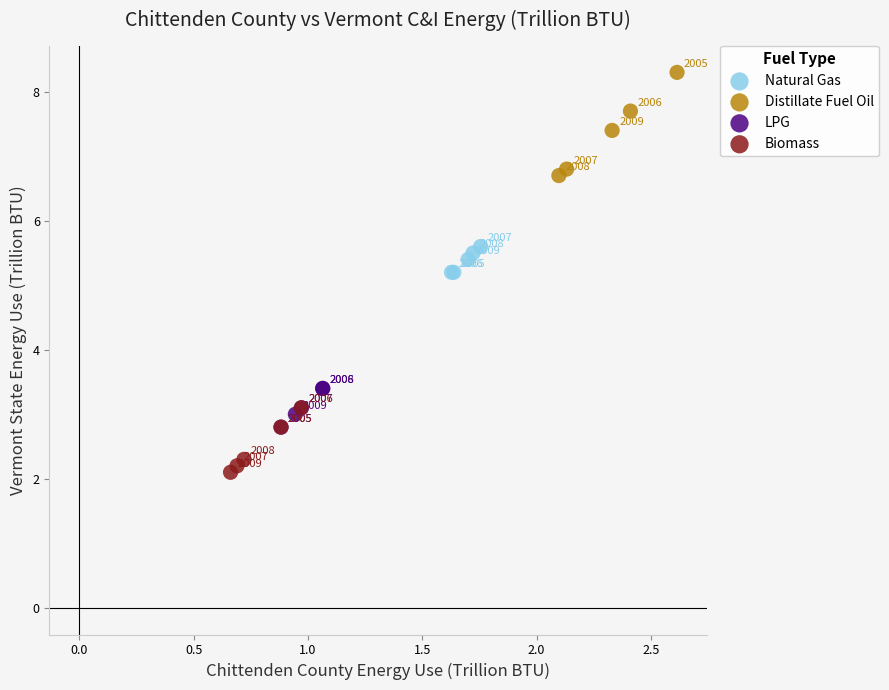

Which series reaches the maximum Y coordinate?

Distillate Fuel Oil